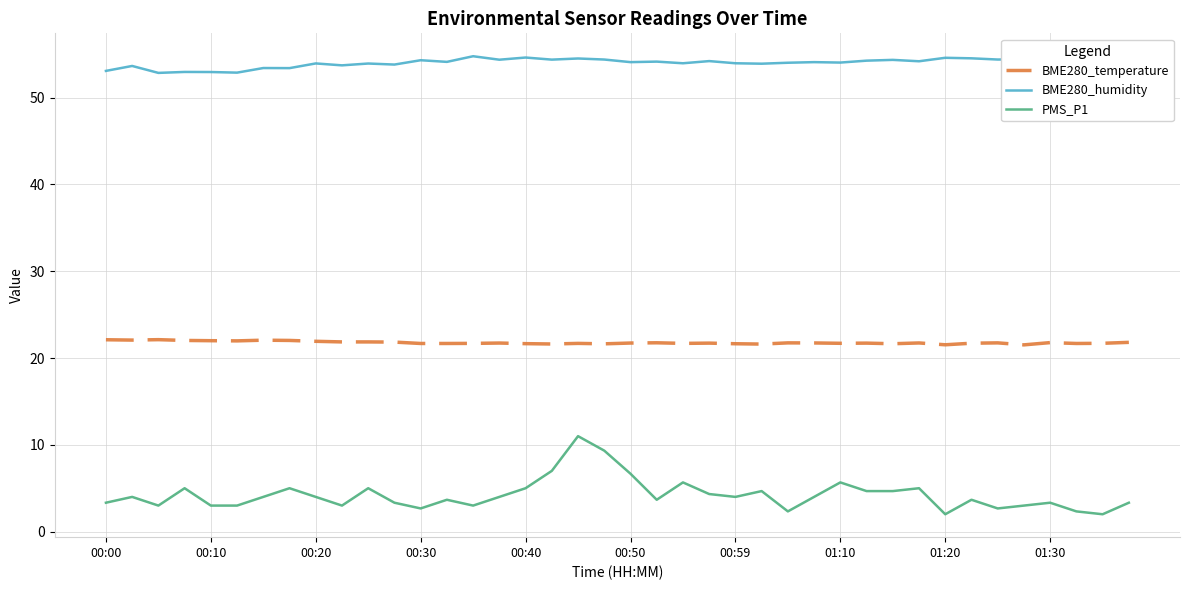

Which series has the largest range (max minus min)?

PMS_P1